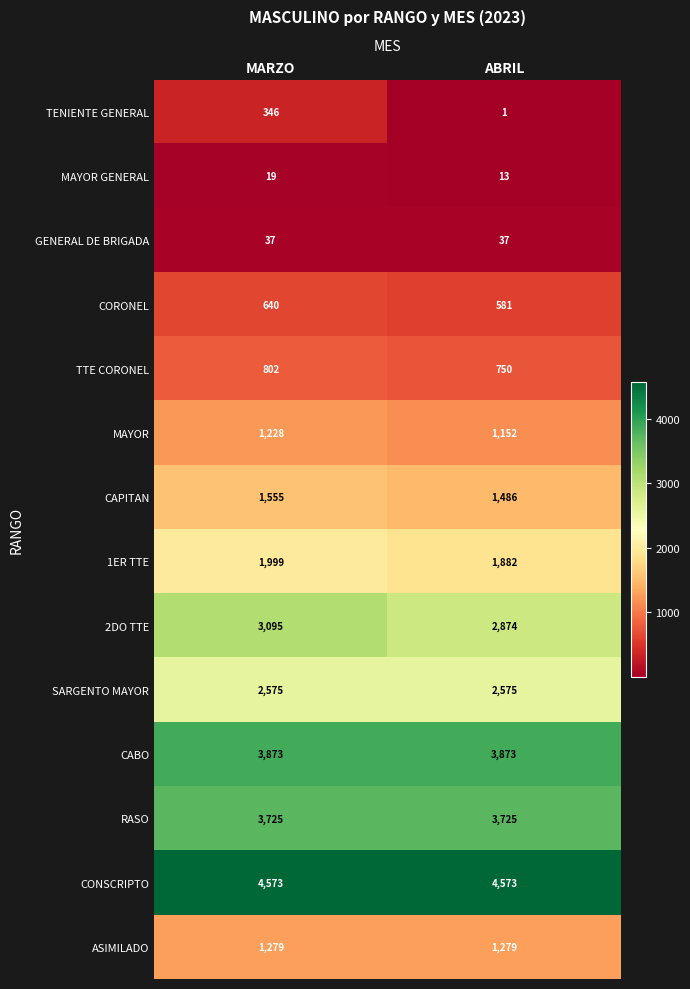

How many series are shown in this chart?

14